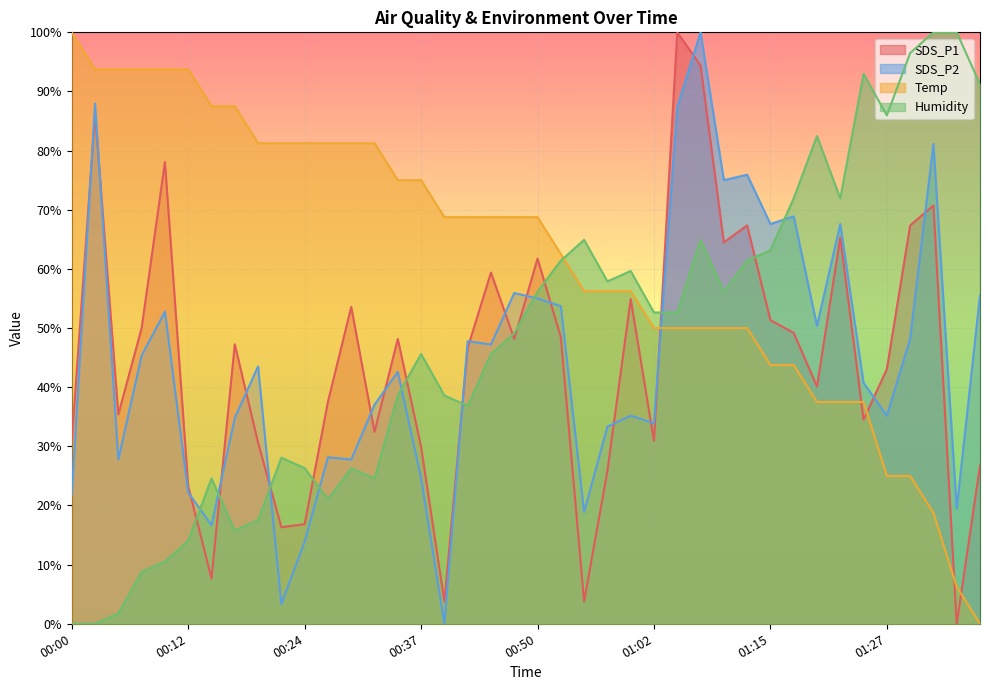

What is the total value across all series at 00:44?

221.0